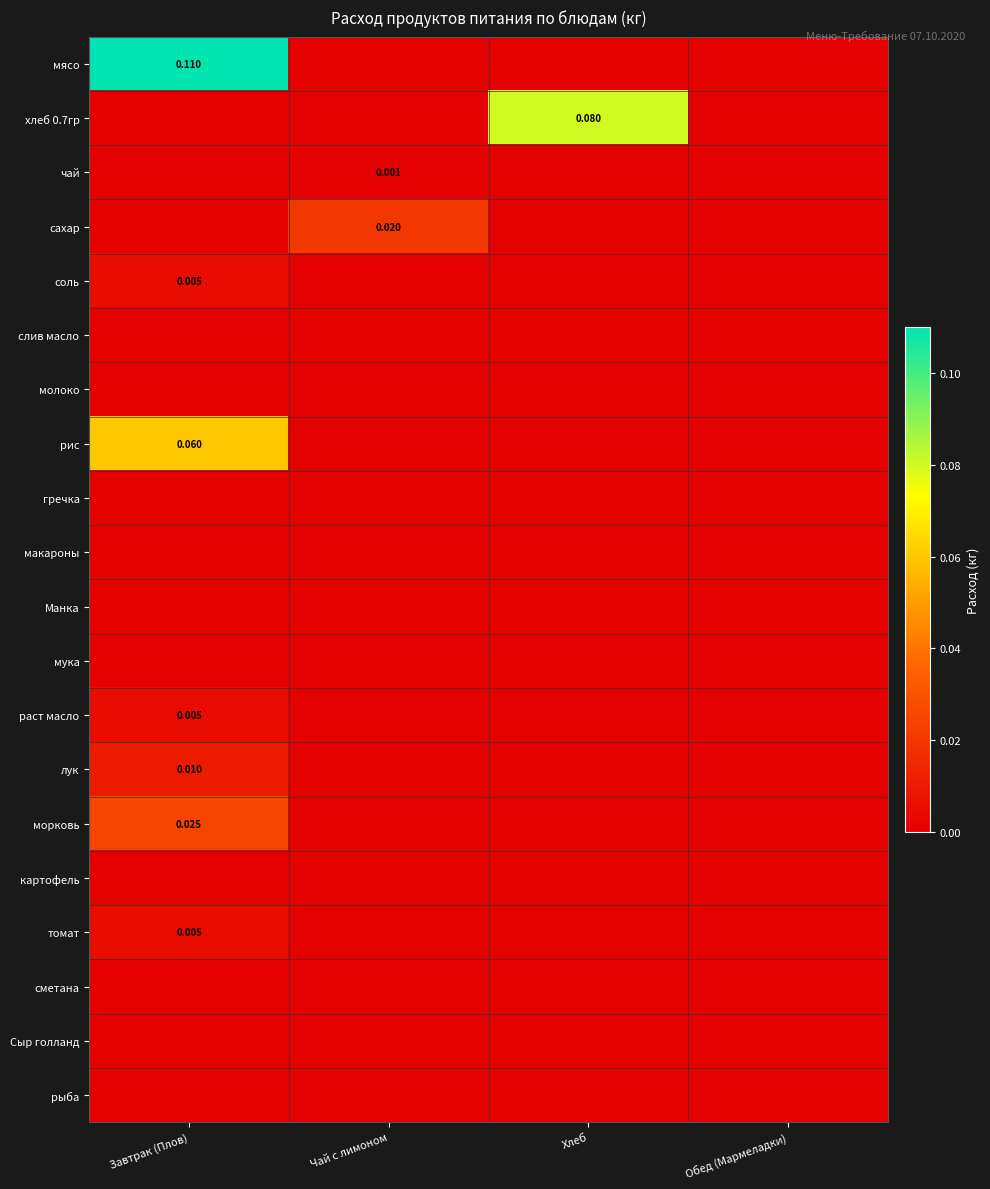

What is the greatest value displayed?

0.1